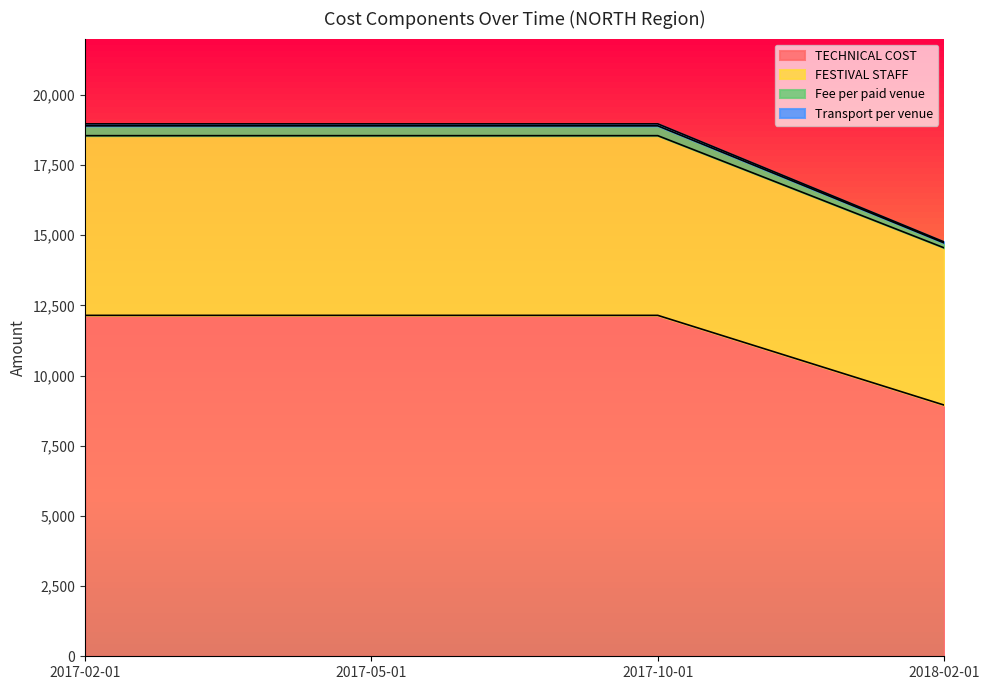

What is the lowest value of the TECHNICAL COST series?

8945